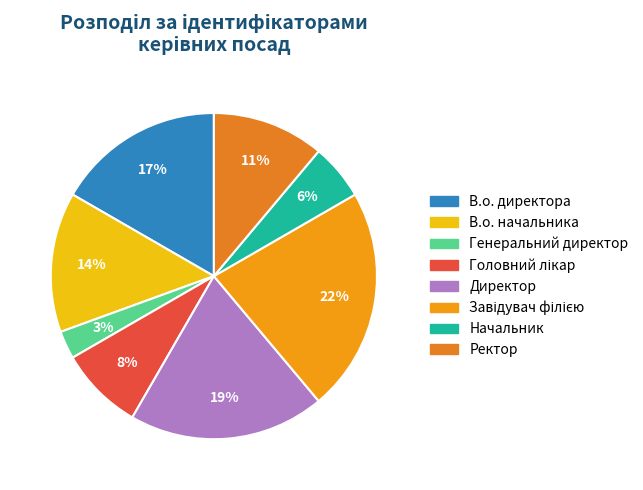

Which category has the smallest portion of the pie?

Генеральний директор